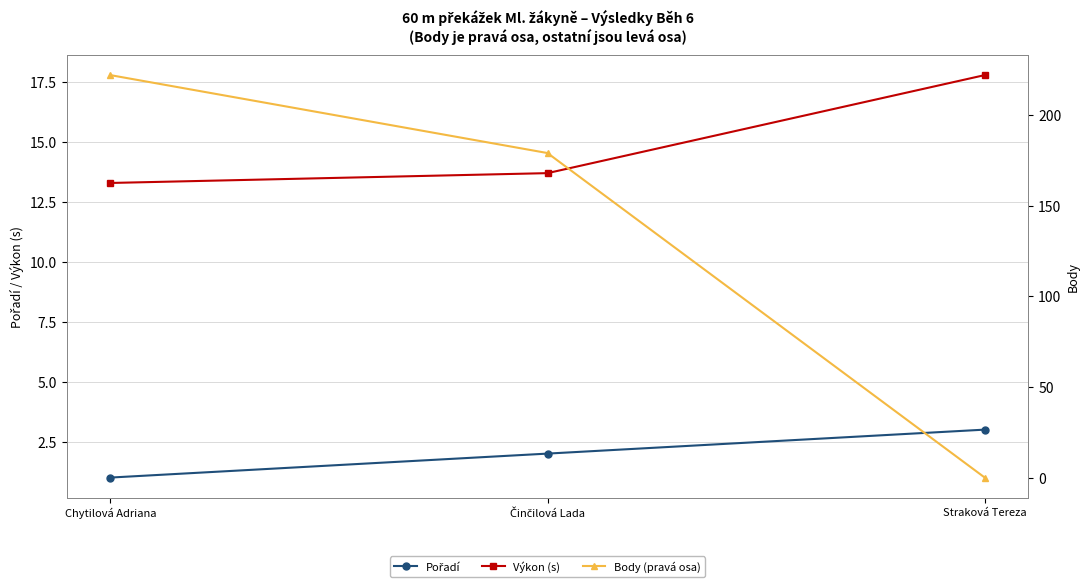

What are all the series names shown in the legend?

Pořadí, Výkon (s), Body (pravá osa)